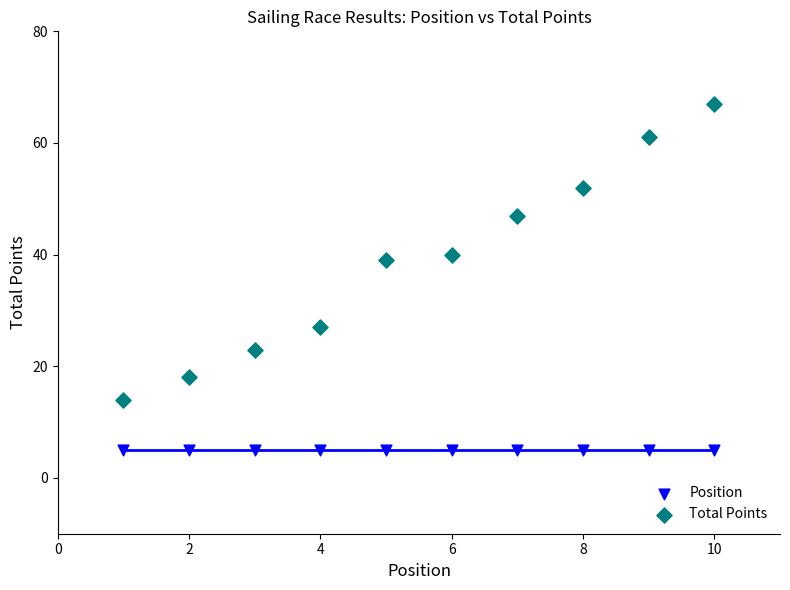

Which series reaches the minimum Y coordinate?

Position